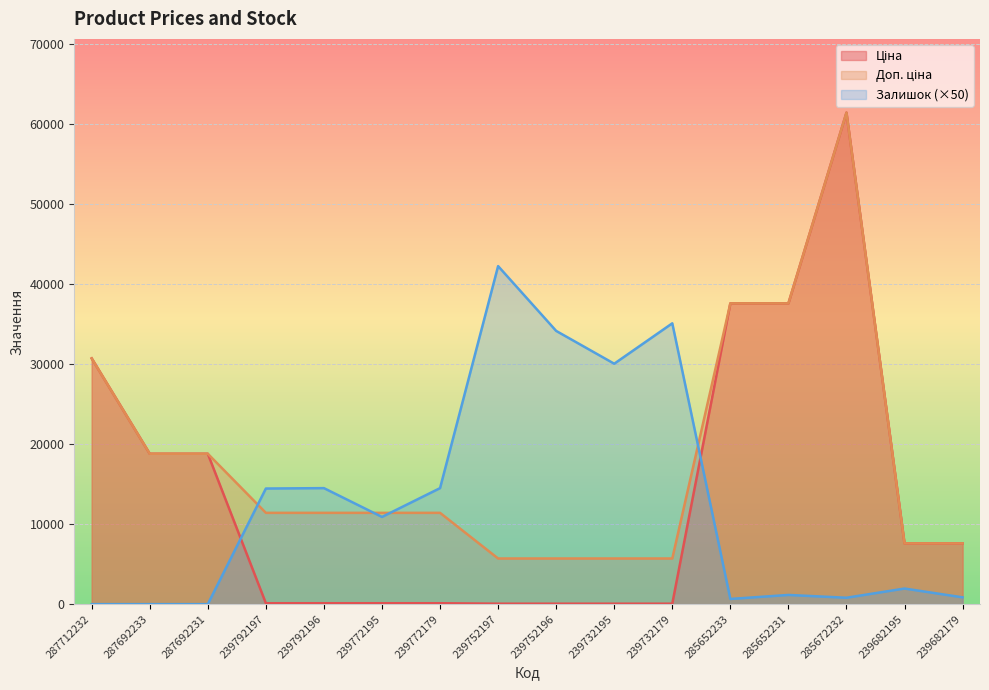

Which has a higher value, 239752196 or 239792196?

239792196